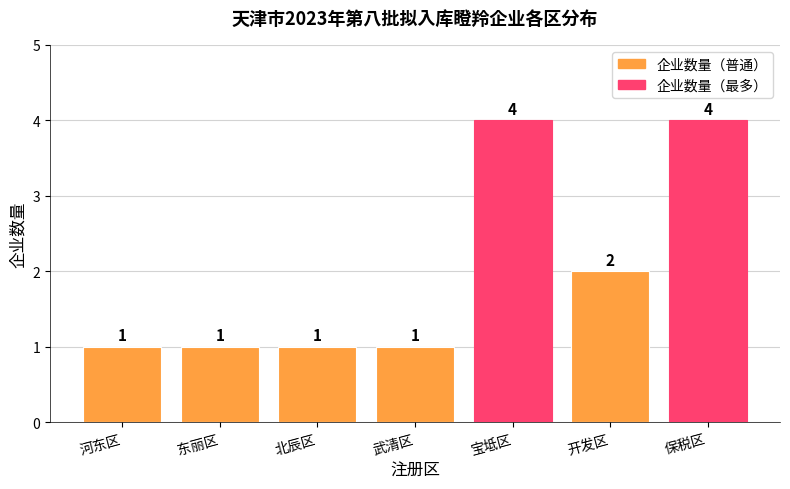

The chart shows a value of 0 at 开发区. True or false?

False